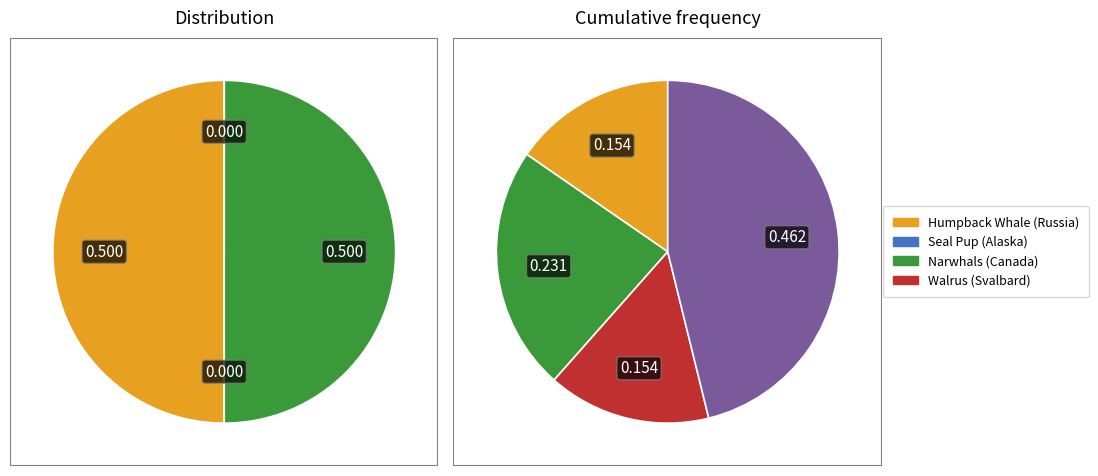

To the nearest percent, what is the combined percentage of Seal Pup (Alaska) and Humpback Whale (Russia)?

50%